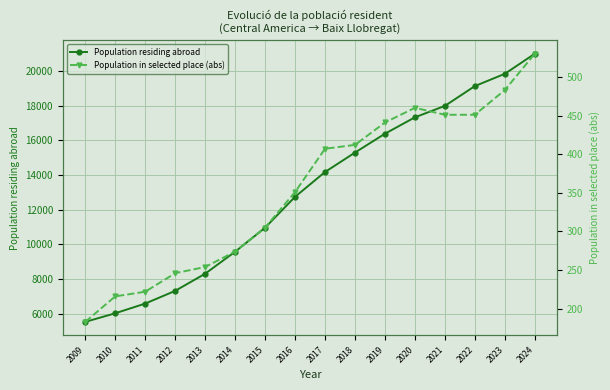

What is the sum of the Population in selected place (abs) values at 2009 and 2019?

624